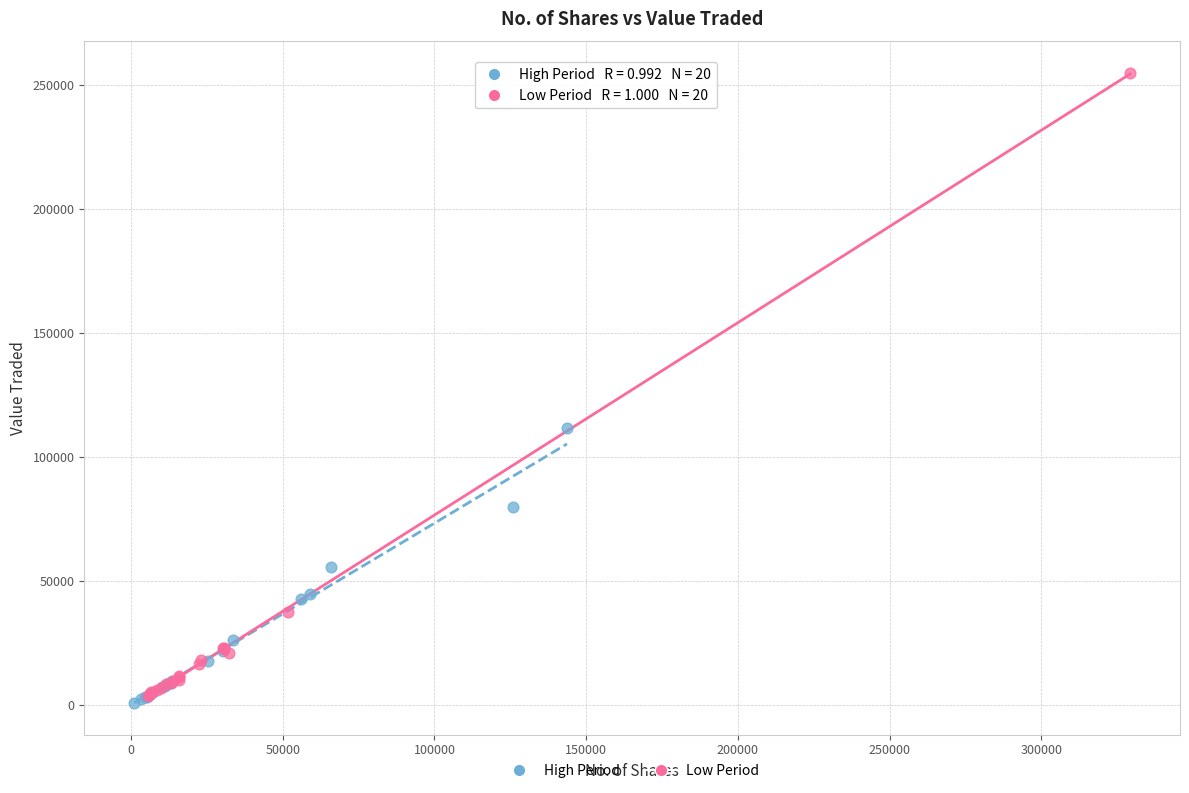

What are all the series names shown in the legend?

High Period, Low Period